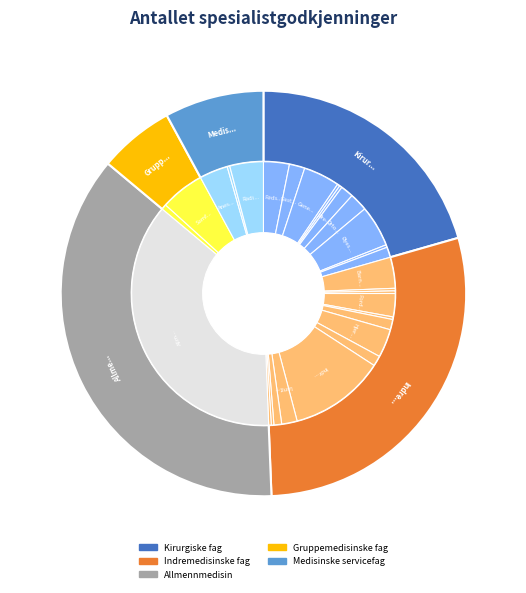

Is 1: Kirurgiske fag the majority of the pie?

No